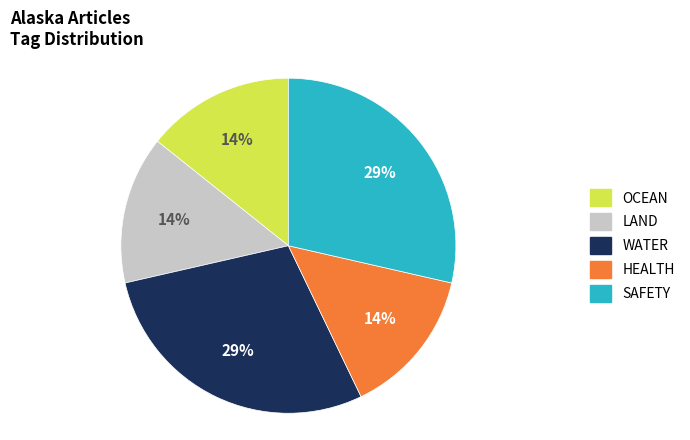

Approximately how many times larger is the value at LAND compared to OCEAN?

1.0